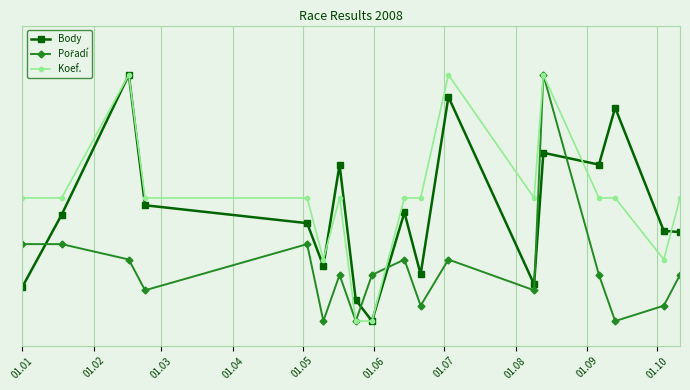

At which label is Pořadí closest to 2?

01.01